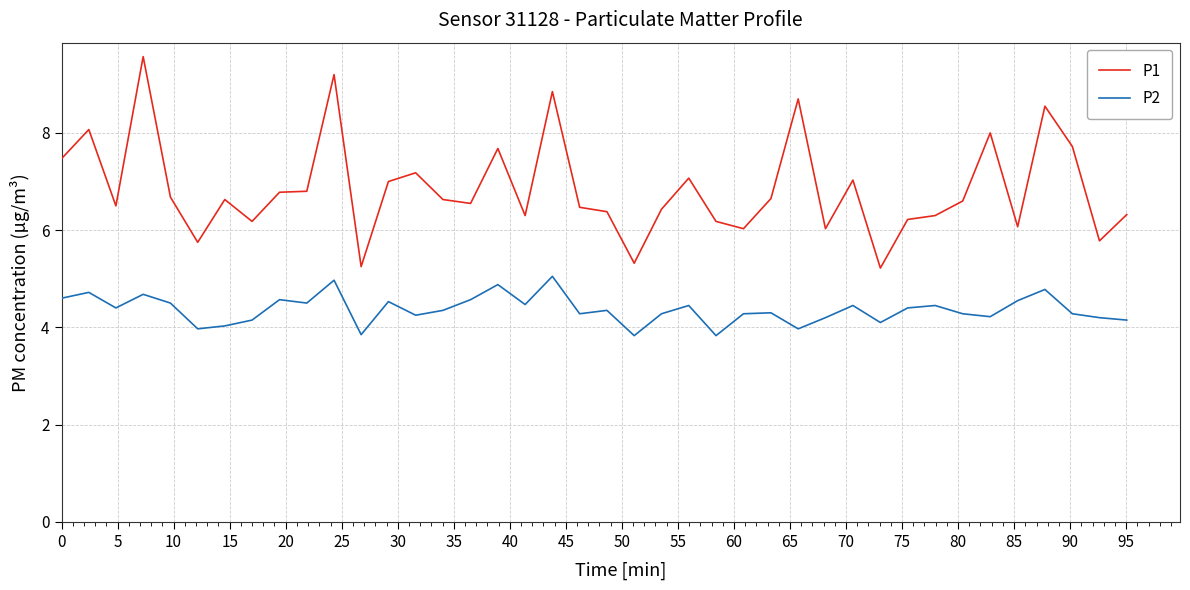

How many lines are shown in the chart?

2